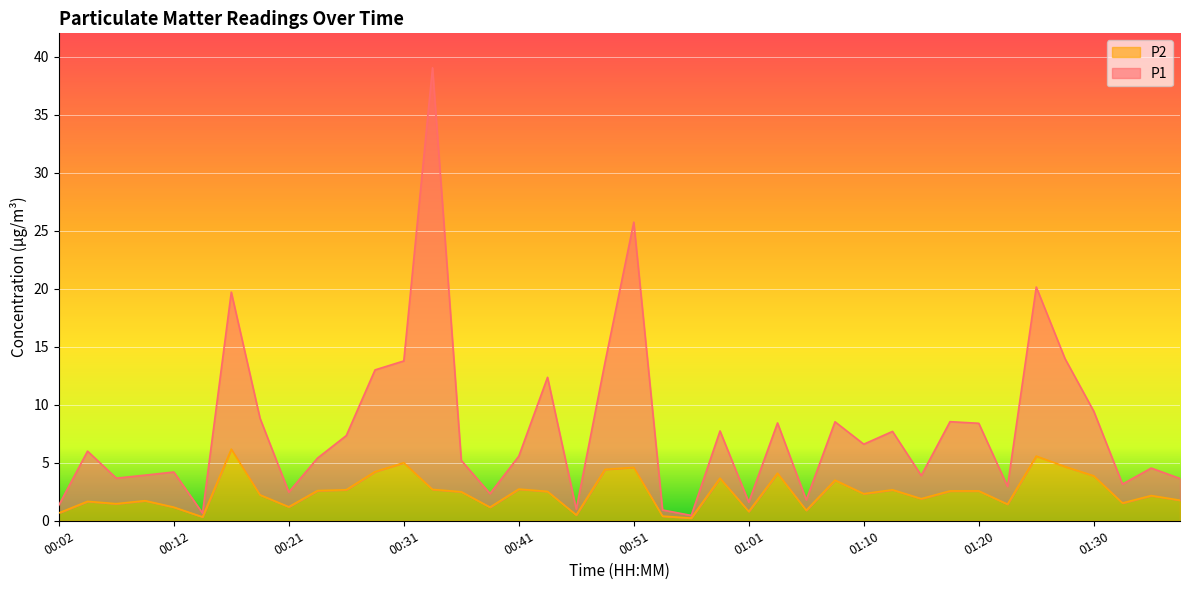

Does the chart display data point markers on the line(s)?

No